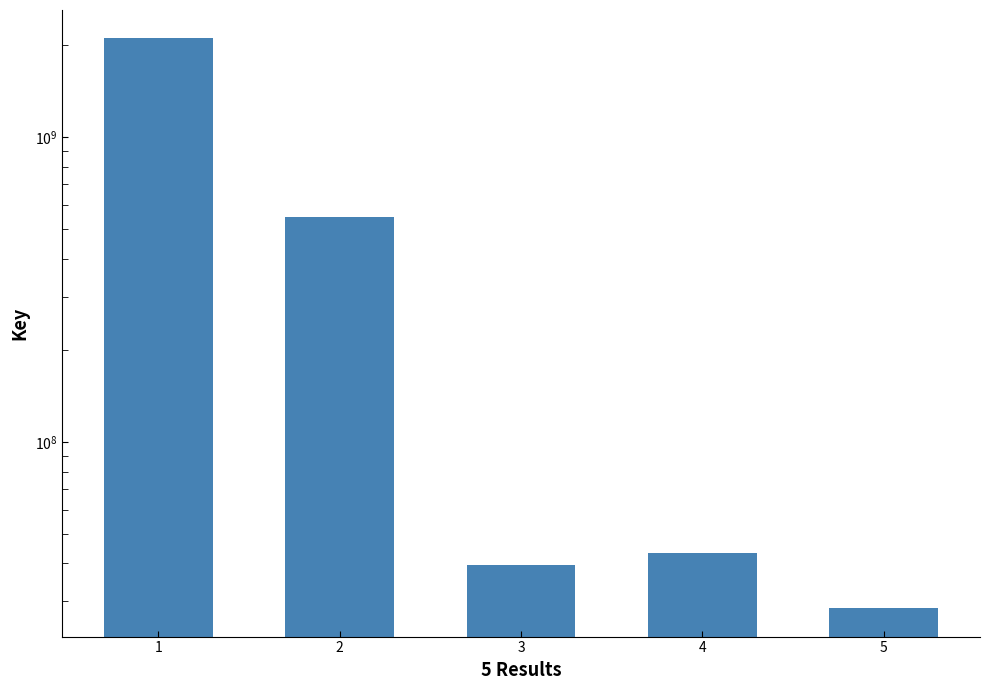

What is the approximate value at 2, to the nearest 50?

548773550